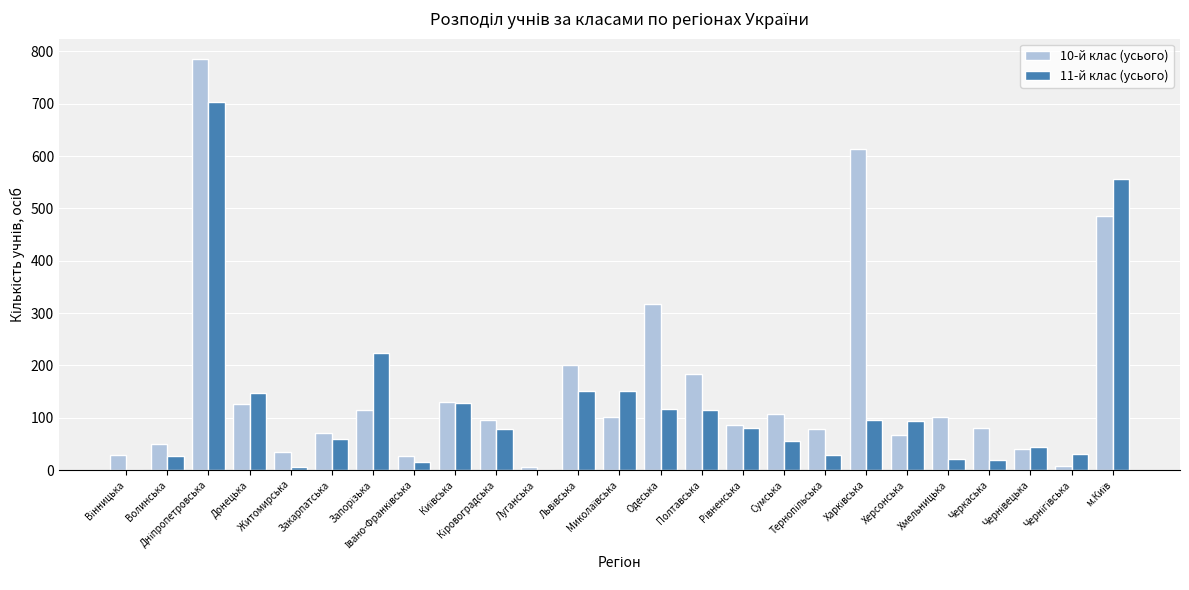

What is the sum of all 10-й клас (усього) values?

3935